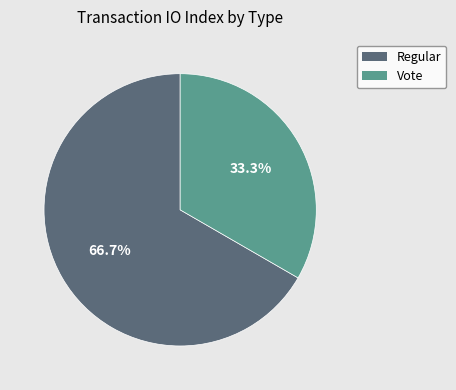

How many segments does this pie chart have?

2